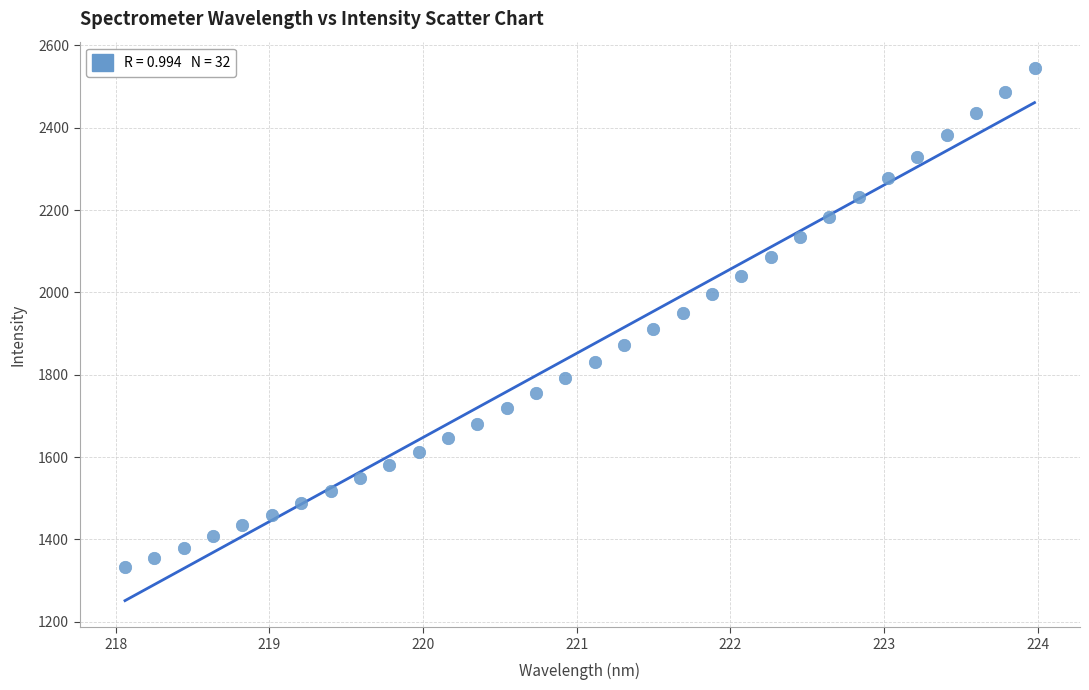

What is the range of X values (max minus min)?

5.9